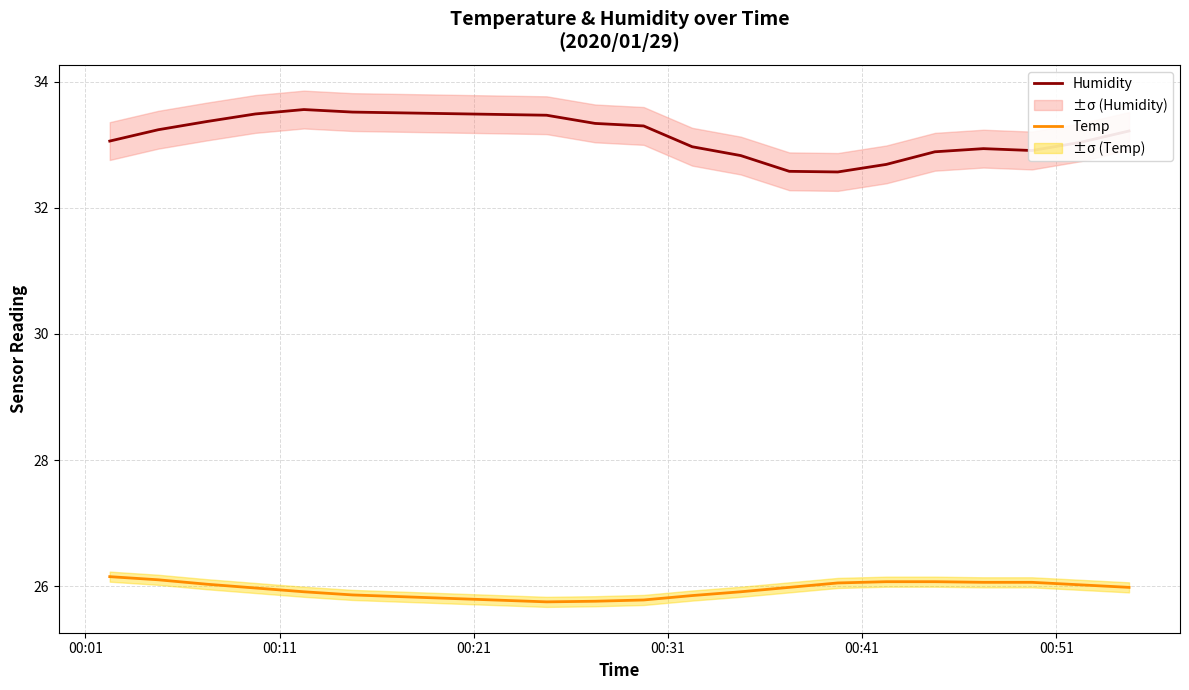

True or false: Humidity and Temp intersect in this chart.

False